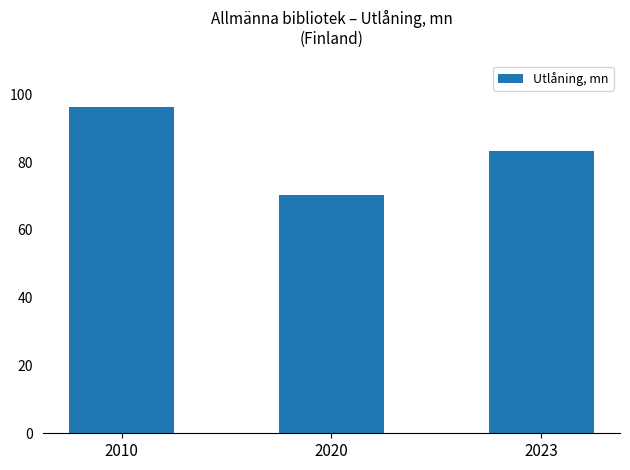

Where does the data first go above 83?

2010